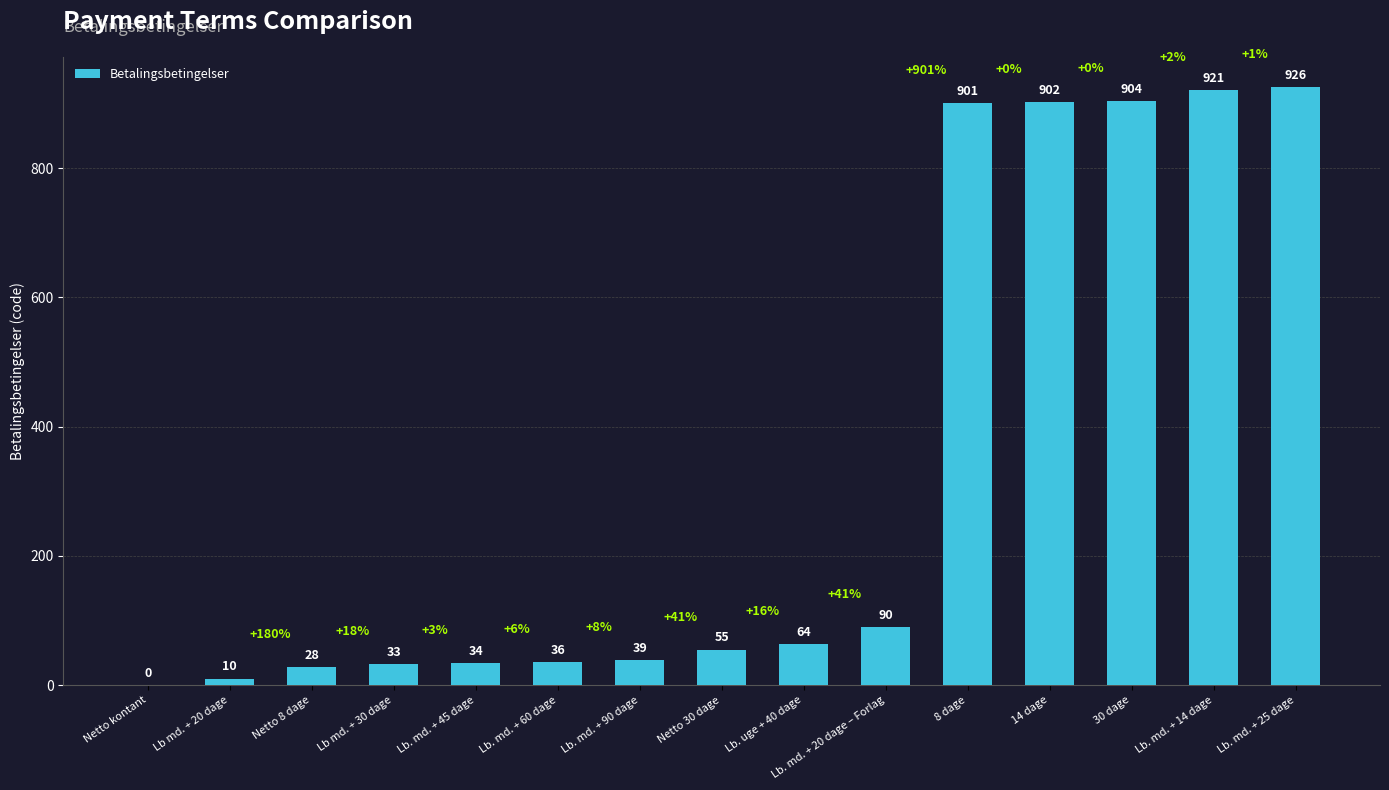

What is the change in value from Lb. md. + 45 dage to Lb. md. + 14 dage?

+887